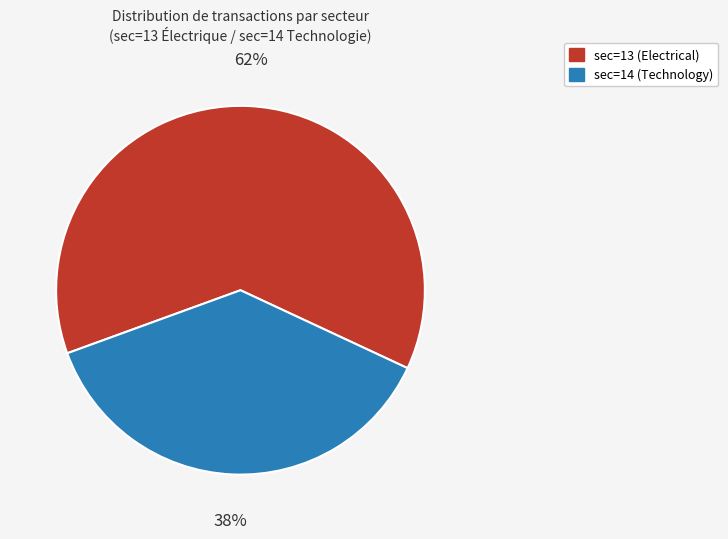

Is it true that sec=13 (Electrical) is 77% of the pie?

False